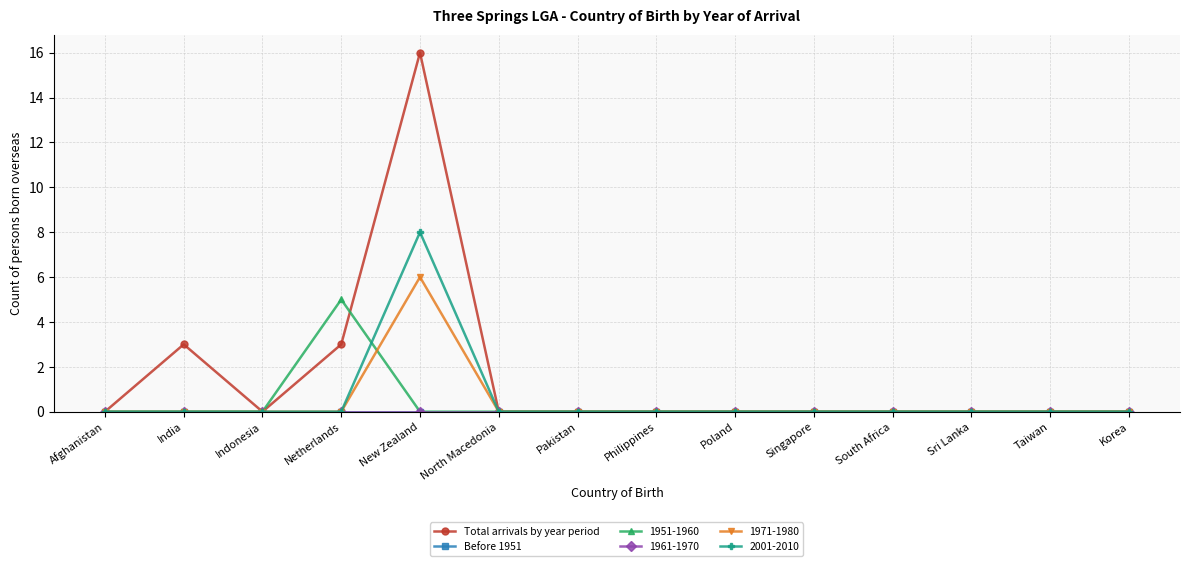

Does the chart have visible grid lines?

Yes